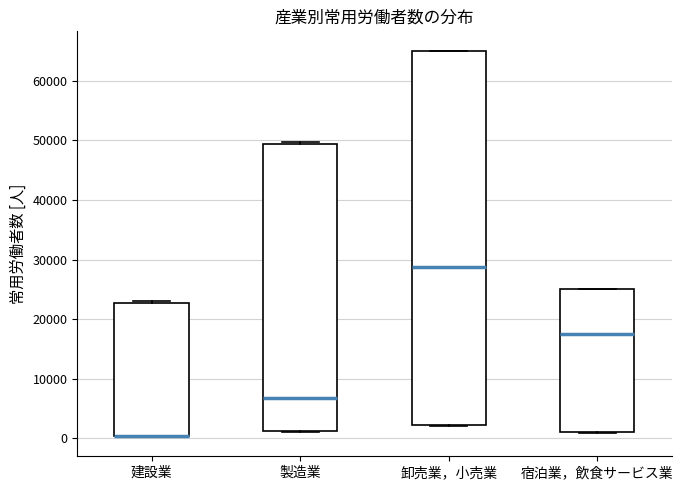

Reading left to right, transcribe this box plot: for each box, give where its median line is, the range the box spans, and where its two whiskers end, as read against the y-axis. The values are not printed on the chart, so give them approximately, as read against the axis.

建設業: median 0 (drawn on the box's lower edge), box 0 to 23000, whiskers 0 to 23000
製造業: median 7000, box 1000 to 49000, whiskers 1000 (just below the box's lower edge) to 50000
卸売業，小売業: median 29000, box 2000 to 65000, whiskers 2000 to 65000
宿泊業，飲食サービス業: median 17000, box 1000 to 25000, whiskers 1000 to 25000